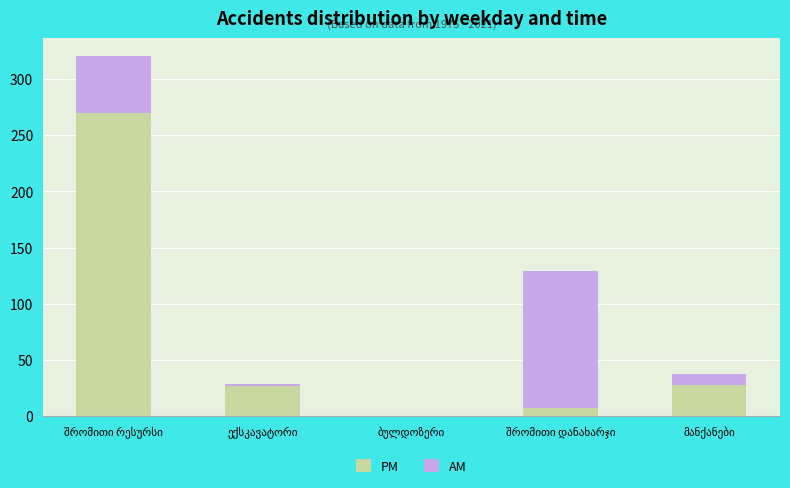

What is the maximum value for PM?

270.0